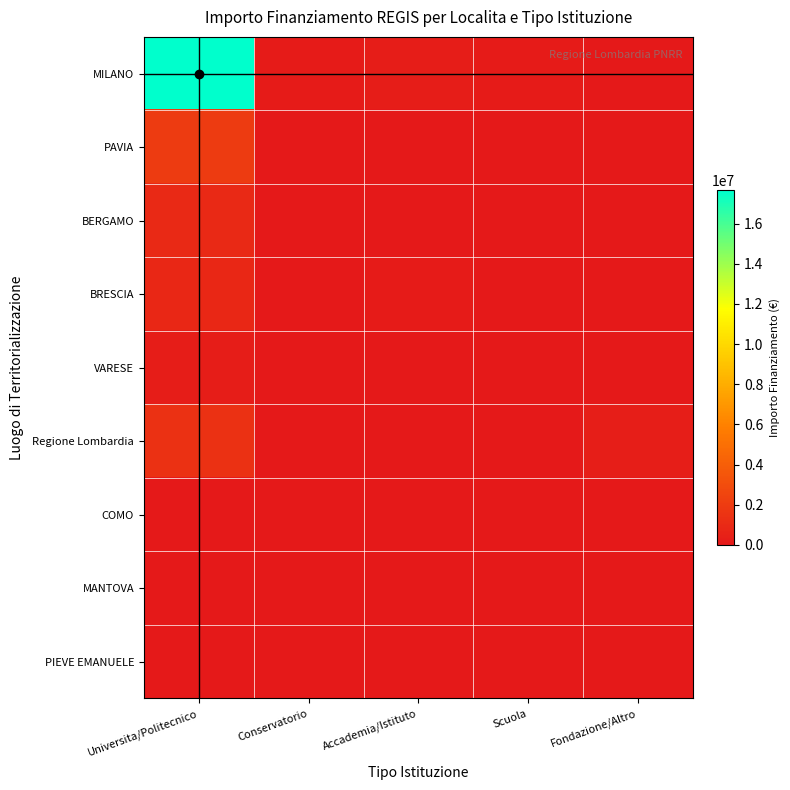

At which category is the sum across all series the highest?

Universita/Politecnico